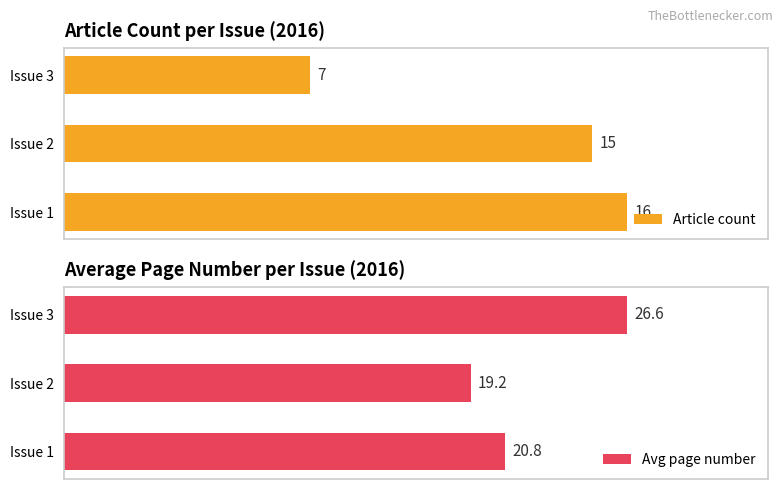

At which label is Avg page number closest to 22?

Issue 1